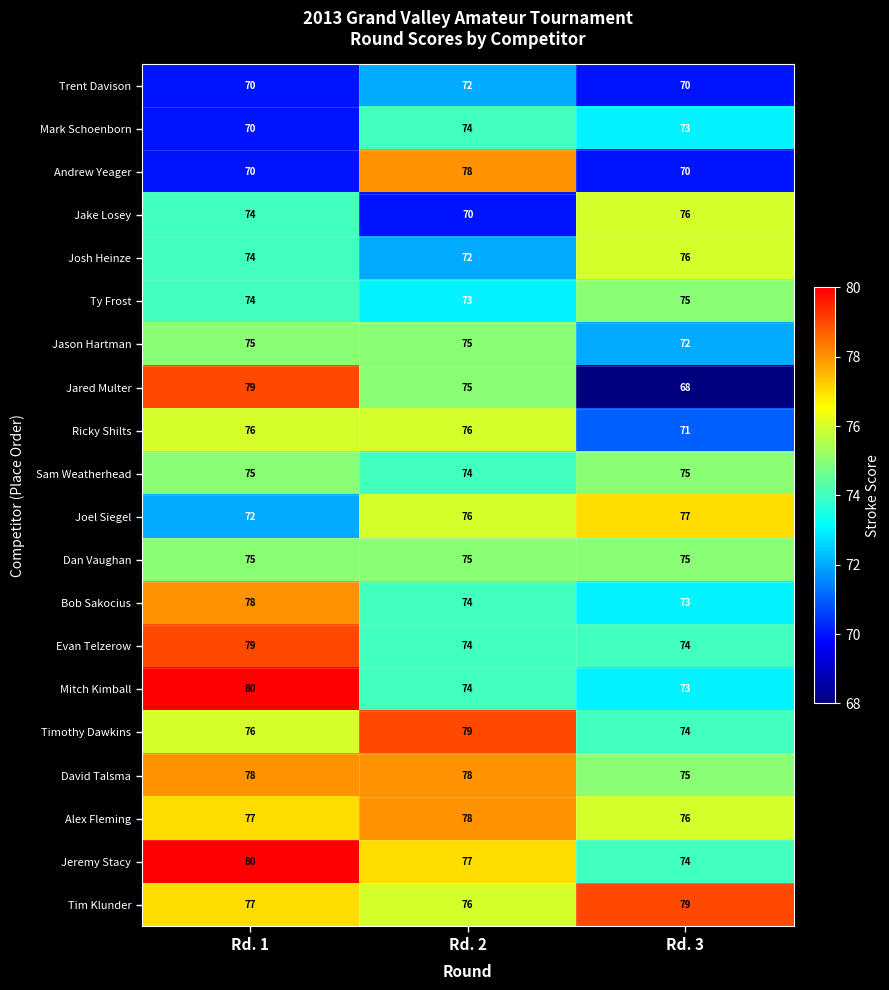

Is it true that Evan Telzerow equals 79 at Rd. 1?

True